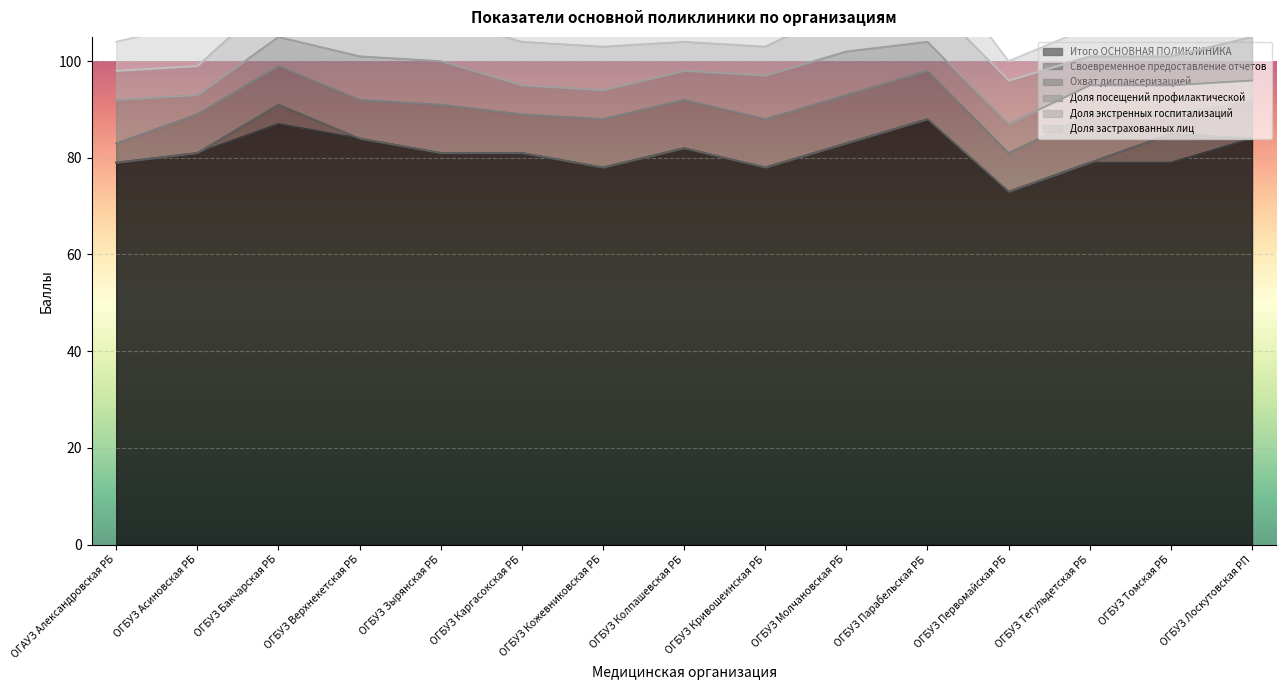

What is the difference between the maximum and minimum values in the Охват диспансеризацией series?

6